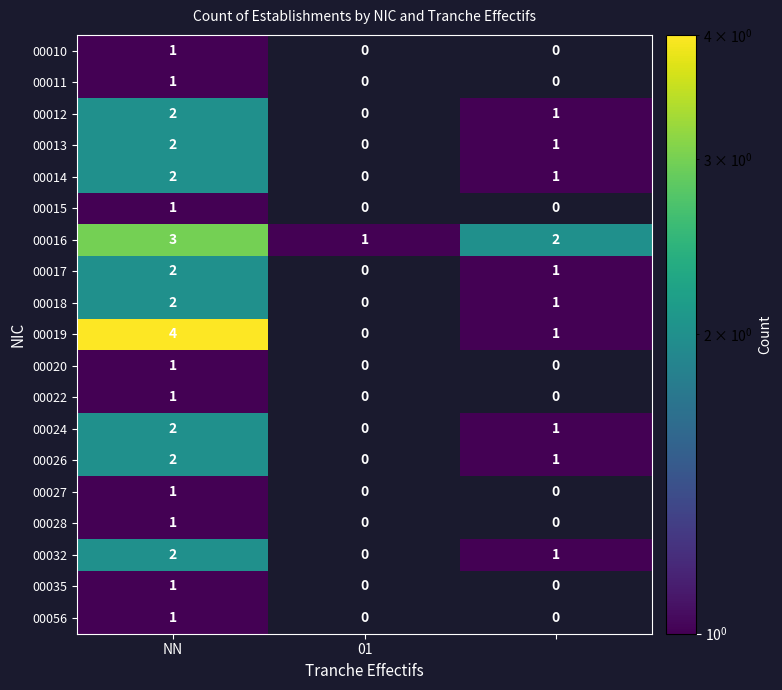

What is the greatest value displayed?

4